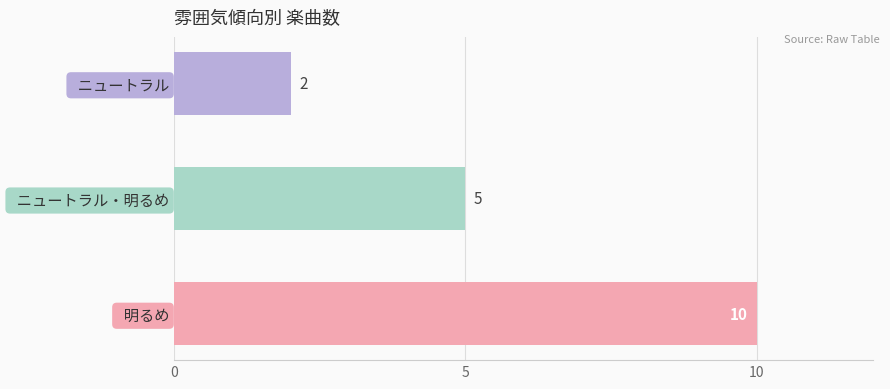

Reading bottom to top, extract all data points from this chart.

  明るめ=10	  ニュートラル・明るめ=5	  ニュートラル=2